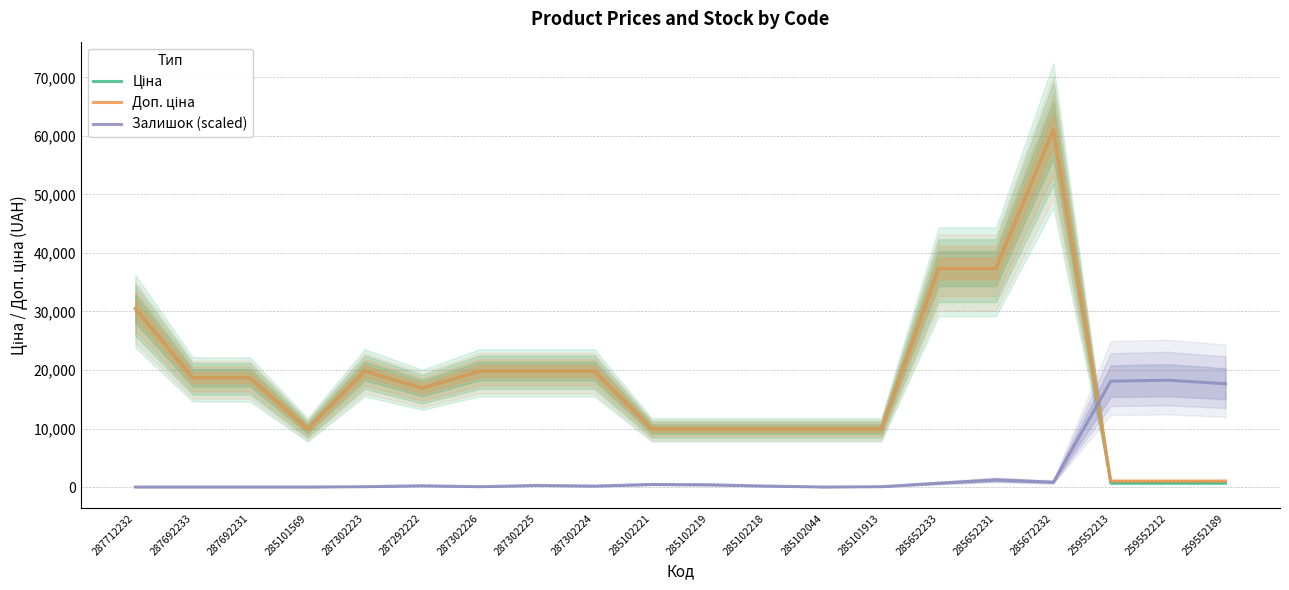

Is it true that Доп. ціна equals 10923.4 at 287302223?

False